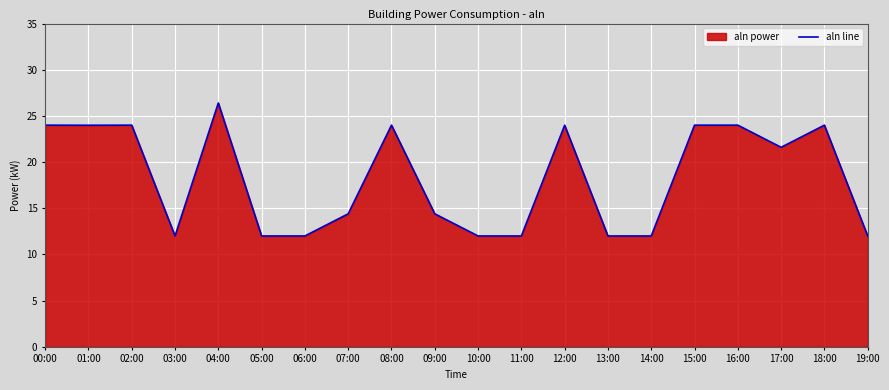

List the labels in order of value, smallest first.

03:00, 05:00, 06:00, 10:00, 11:00, 13:00, 14:00, 19:00, 07:00, 09:00, 17:00, 01:00, 12:00, 00:00, 02:00, 08:00, 15:00, 16:00, 18:00, 04:00